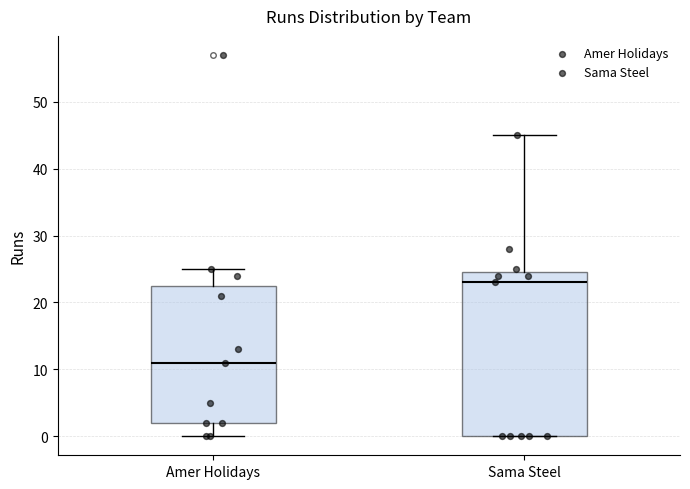

Reading left to right, transcribe this box plot: for each box, give where its median line is, the range the box spans, and where its two whiskers end, as read against the y-axis. The values are not printed on the chart, so give them approximately, as read against the axis.

Amer Holidays: median 11, box 2 to 23, whiskers 0 to 25
Sama Steel: median 23, box 0 to 25, whiskers 0 to 45